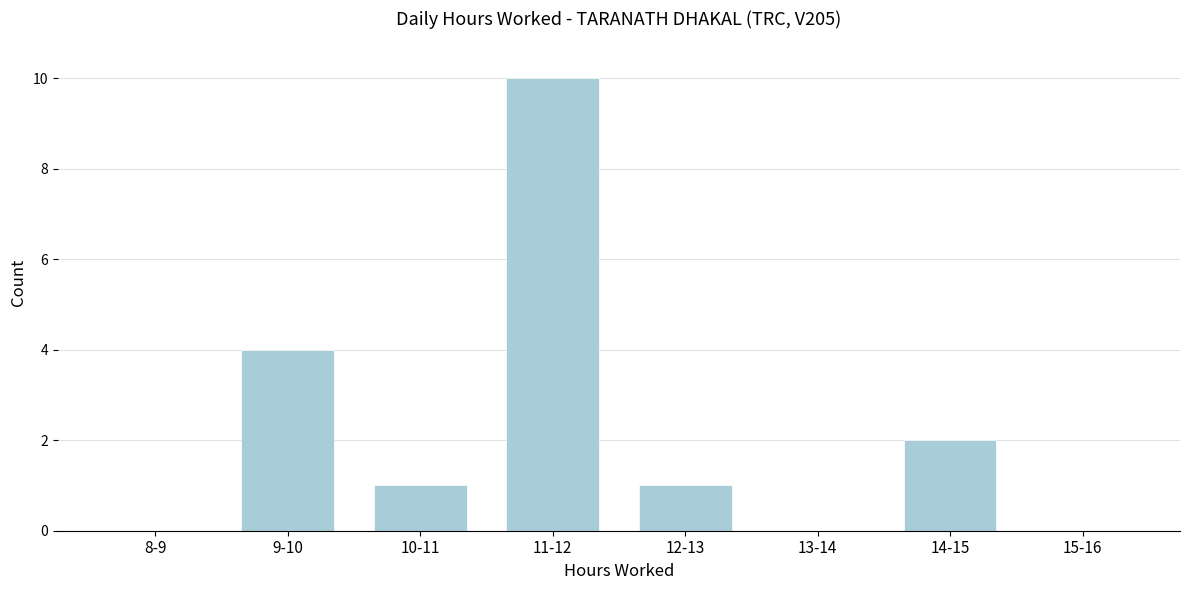

Reading right to left, transcribe all the data shown in this chart.

15-16=0	14-15=2	13-14=0	12-13=1	11-12=10	10-11=1	9-10=4	8-9=0